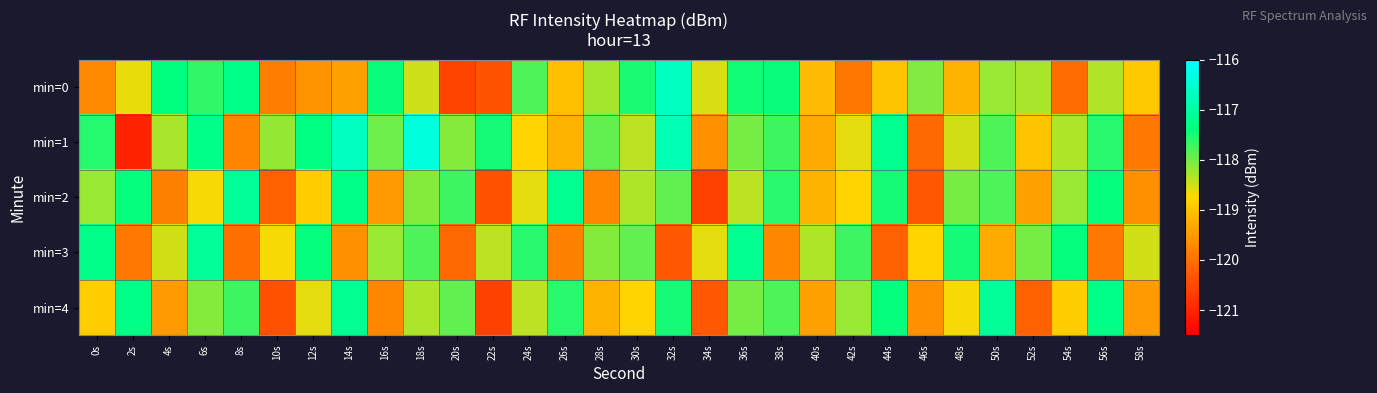

At how many categories does at least one series exceed -118?

24